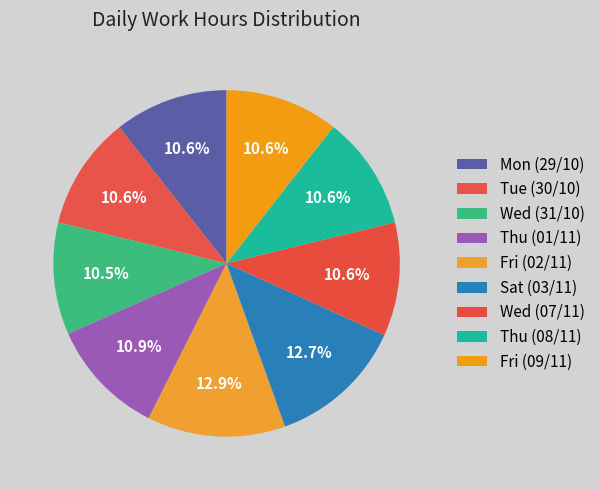

Does any single category account for the majority?

No